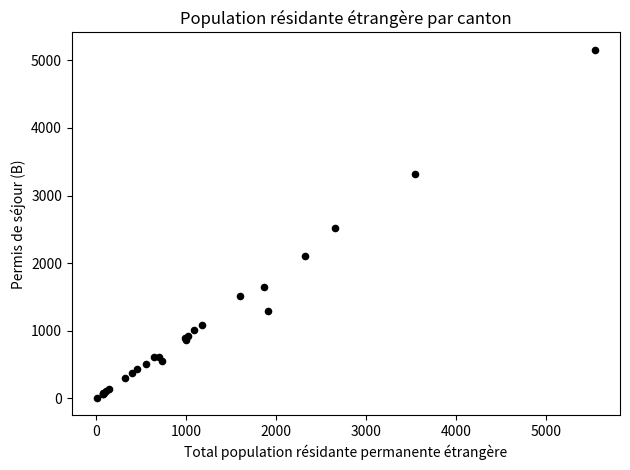

What Y value in the scatter plot is closest to 2582?

2515